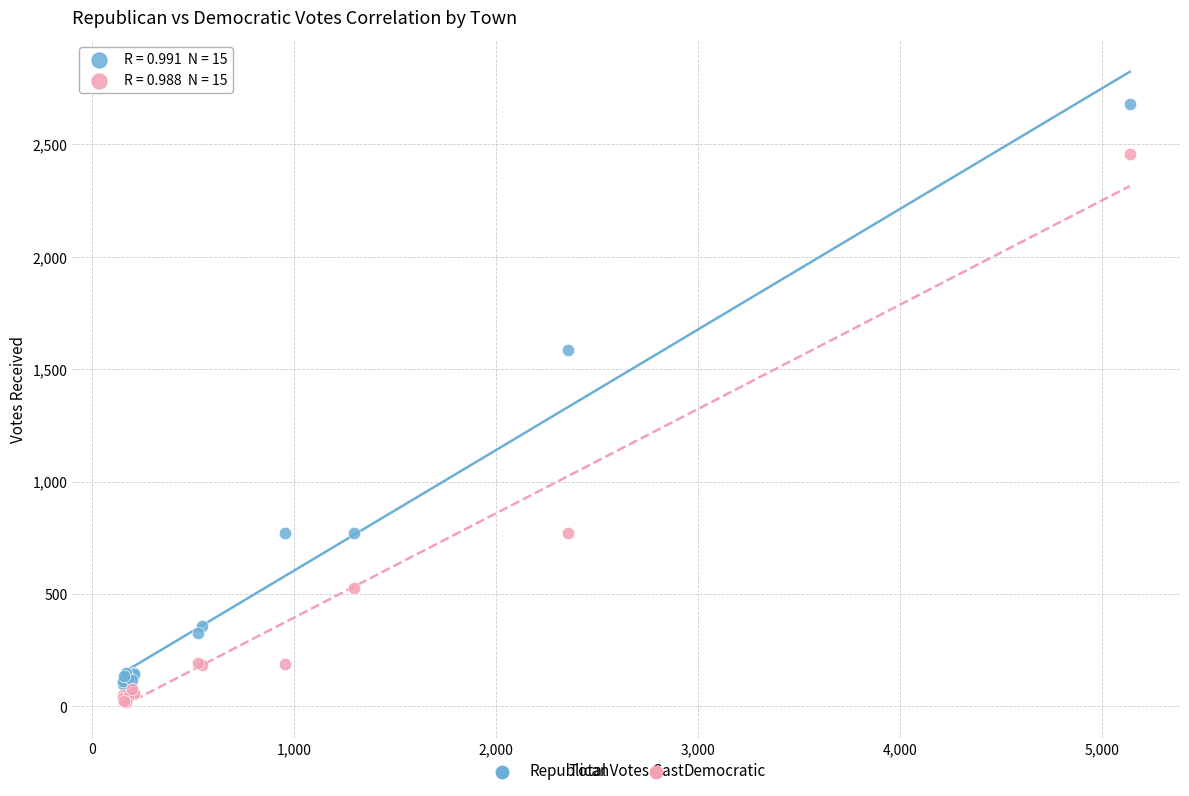

What are all the series names shown in the legend?

Republican, Democratic